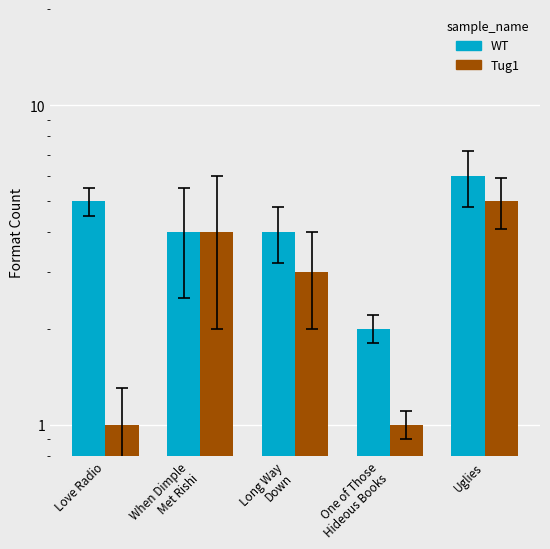

Where does the WT series first go above 4?

Love Radio